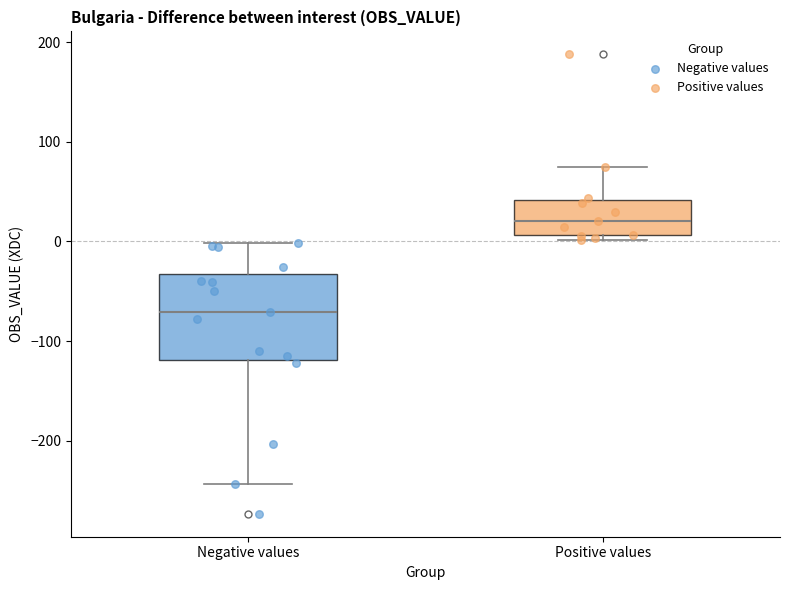

Reading left to right, read every box against the y-axis: the position of its median line, the range the box covers, and the ends of its whiskers. The values are not printed on the chart, so give them approximately, as read against the axis.

Negative values: median -70, box -120 to -30, whiskers -240 to 0
Positive values: median 20, box 10 to 40, whiskers 0 to 70